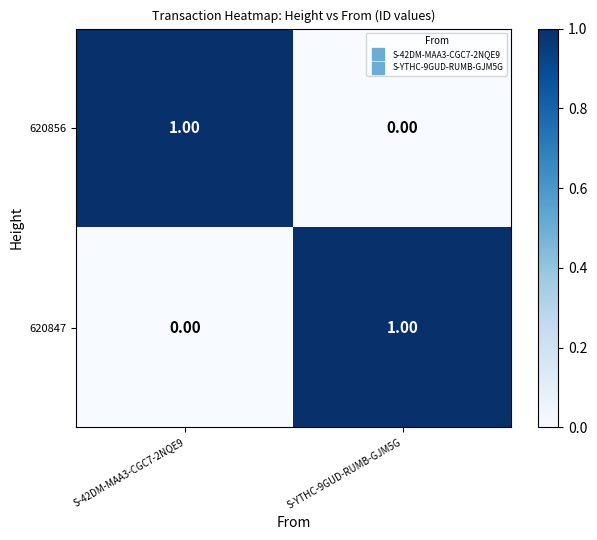

Rank the series at S-YTHC-9GUD-RUMB-GJM5G from highest to lowest value.

620847, 620856